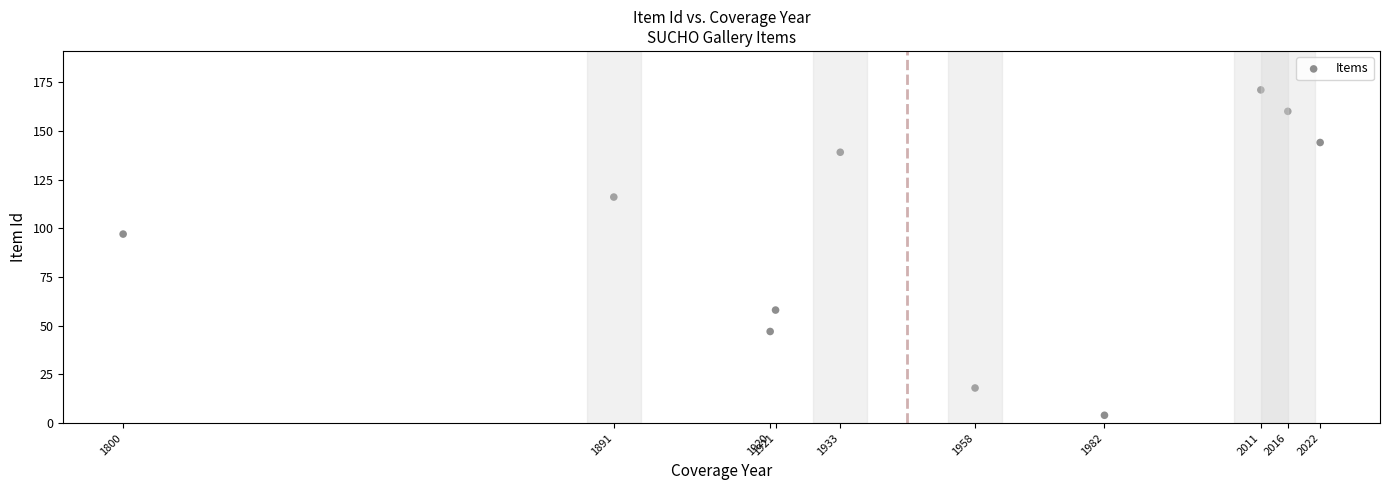

What is the range of Y values (max minus min)?

167